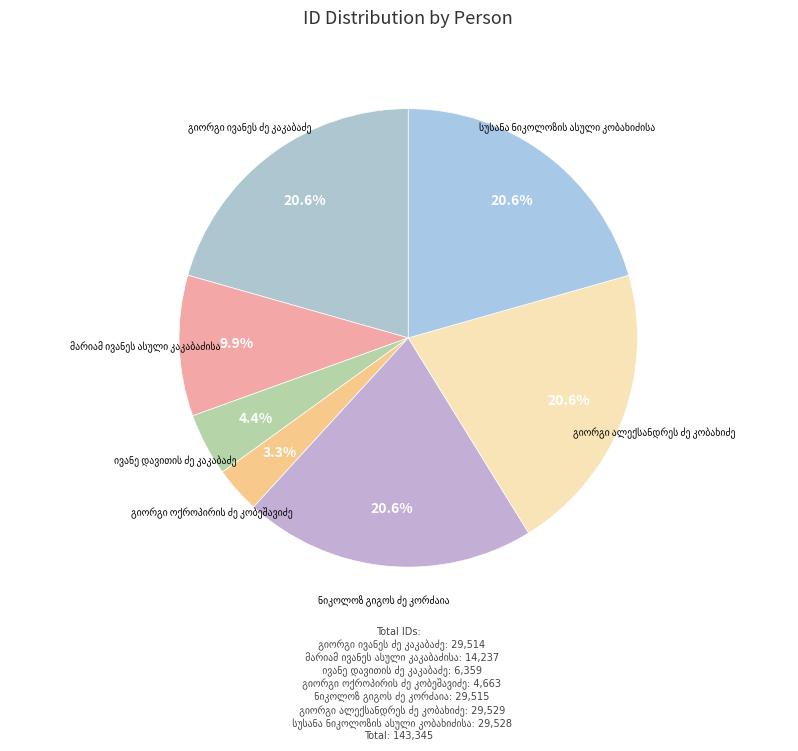

The მარიამ ივანეს ასული კაკაბაძისა slice represents 10% of the pie. True or false?

True